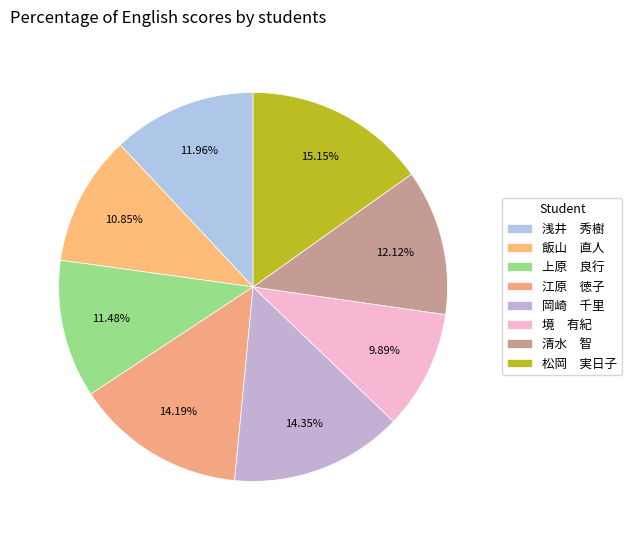

Does any single category account for the majority?

No